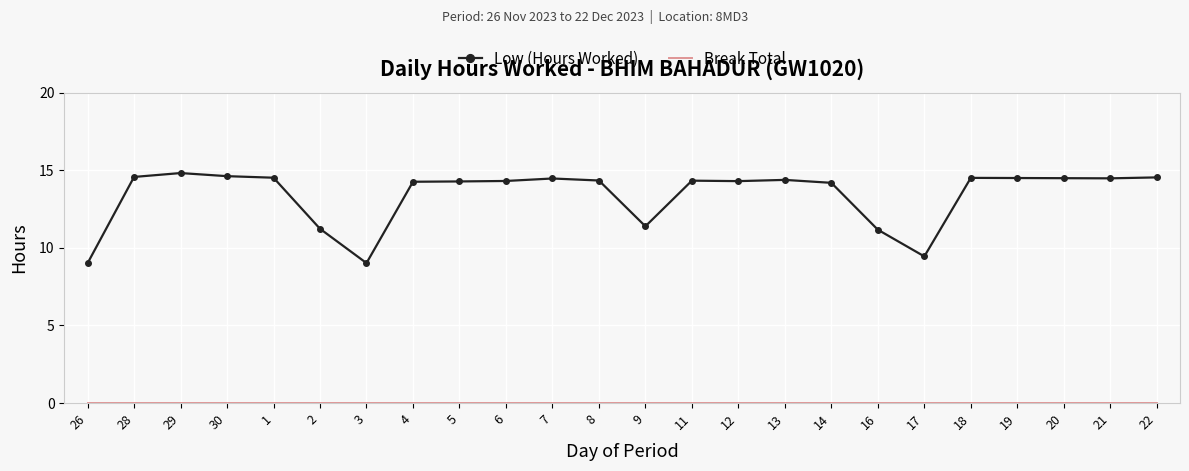

Which series has the largest range (max minus min)?

Low (Hours Worked)